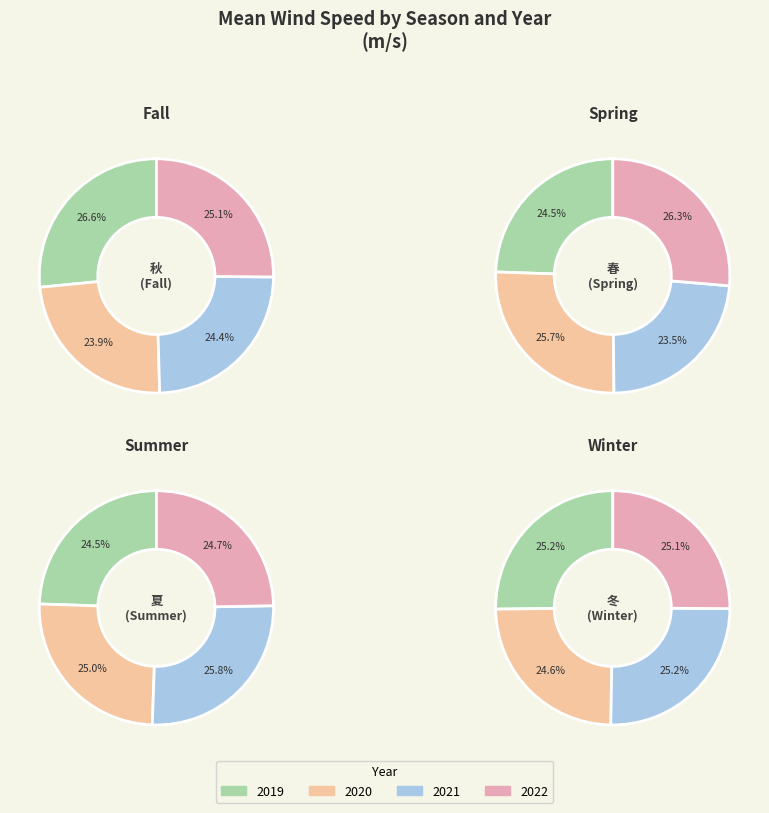

Is 2021 the majority of the pie?

No